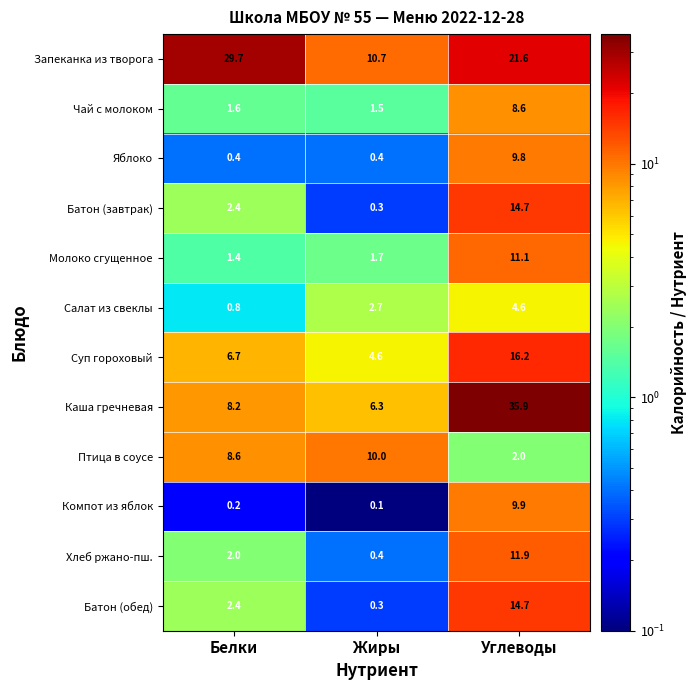

How many distinct data groups are displayed?

12